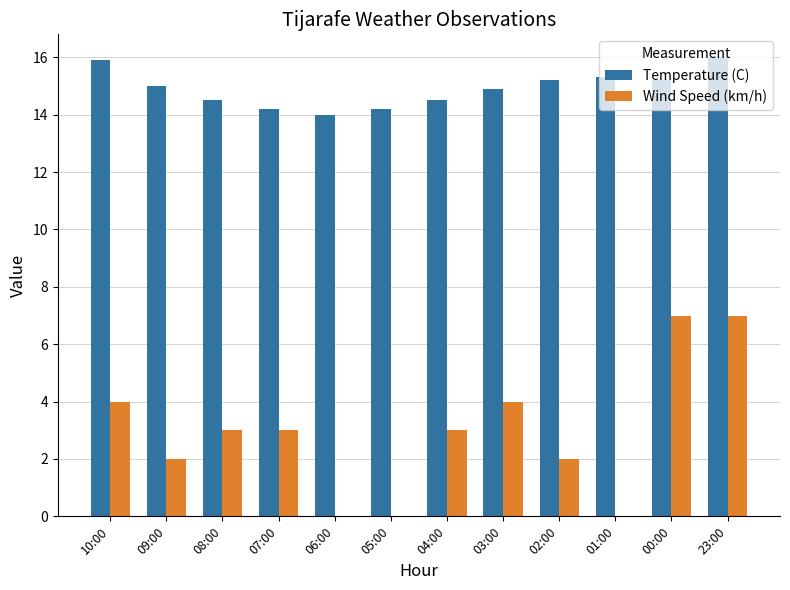

Which series changed the most between 10:00 and 00:00?

Wind Speed (km/h)